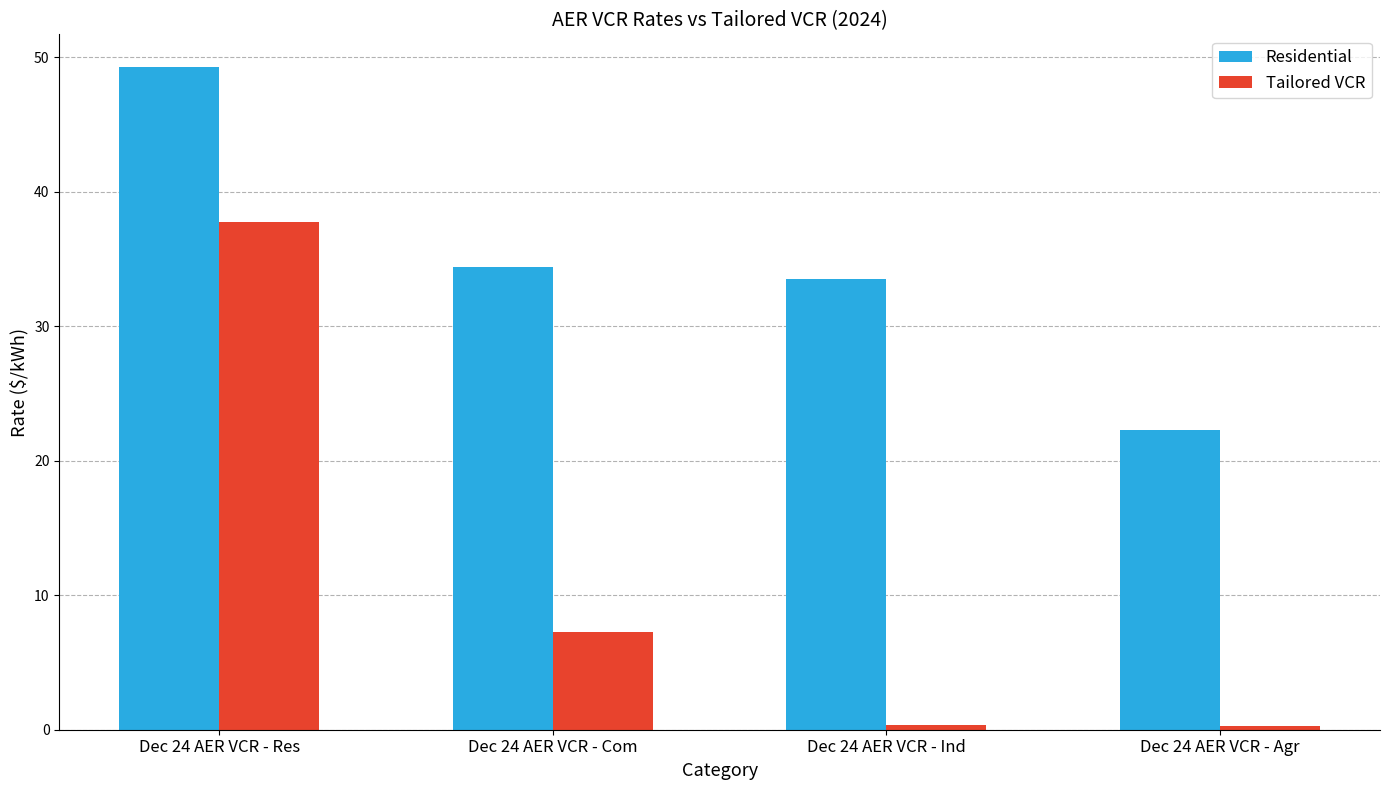

Does the chart contain any negative values?

No